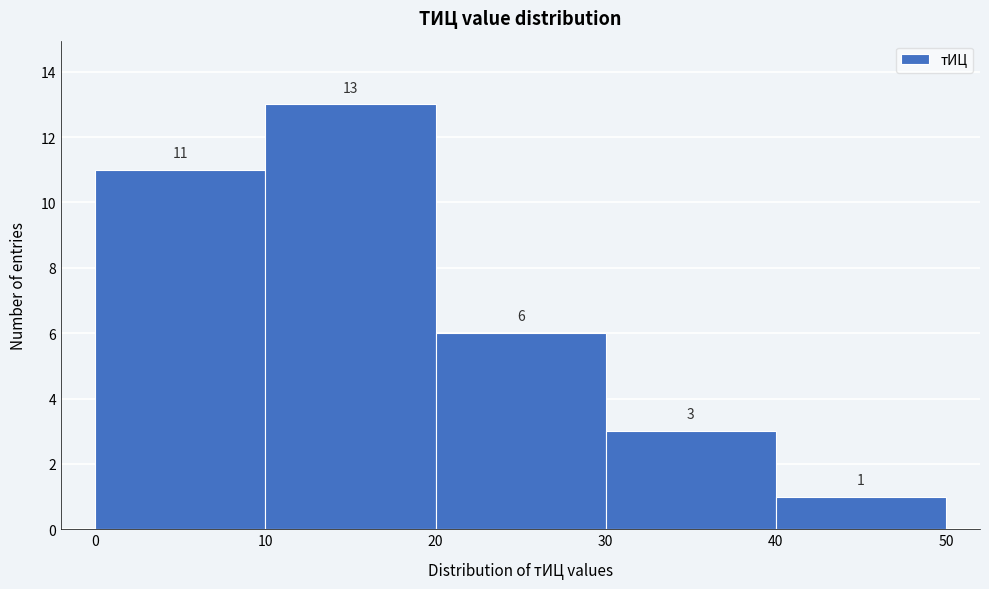

How tall is the bar that spans 40 to 50 on the x-axis?

1